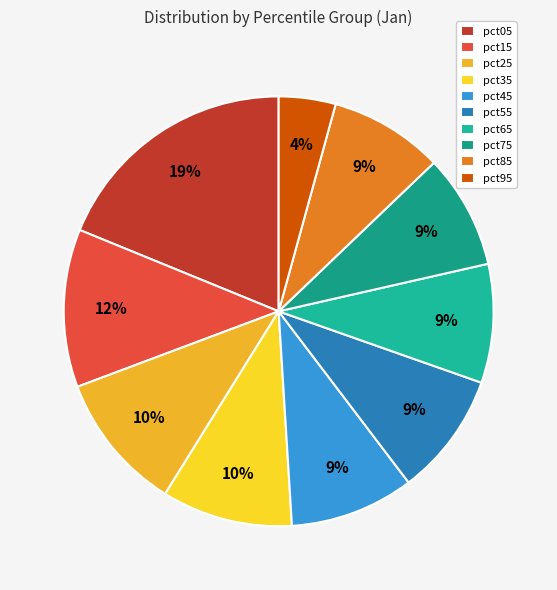

True or false: pct45 accounts for 2% of the total.

False